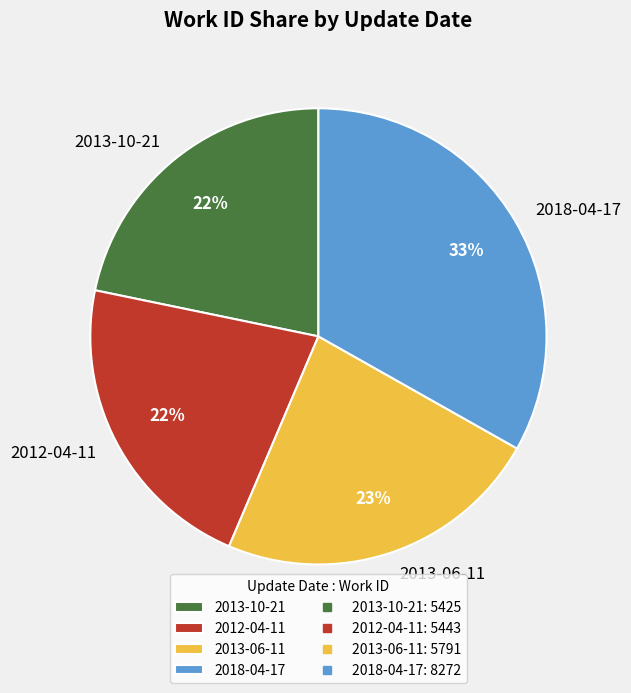

Does any single category account for the majority?

No